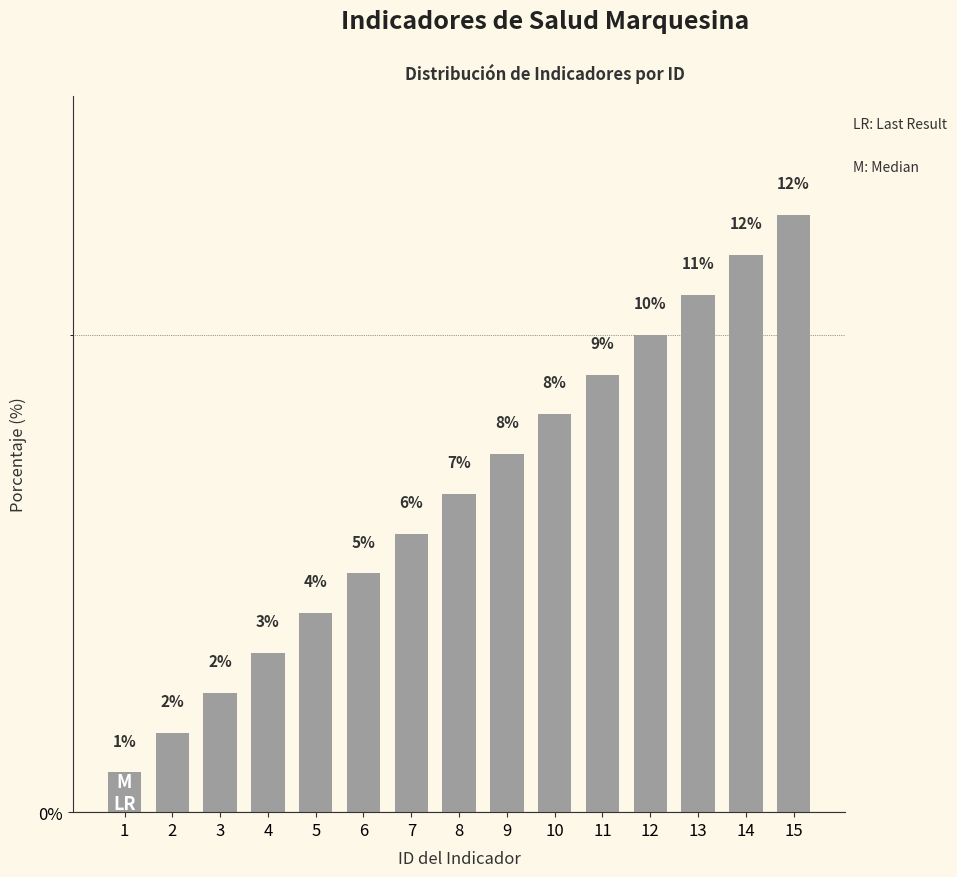

How many bars are there in total?

15